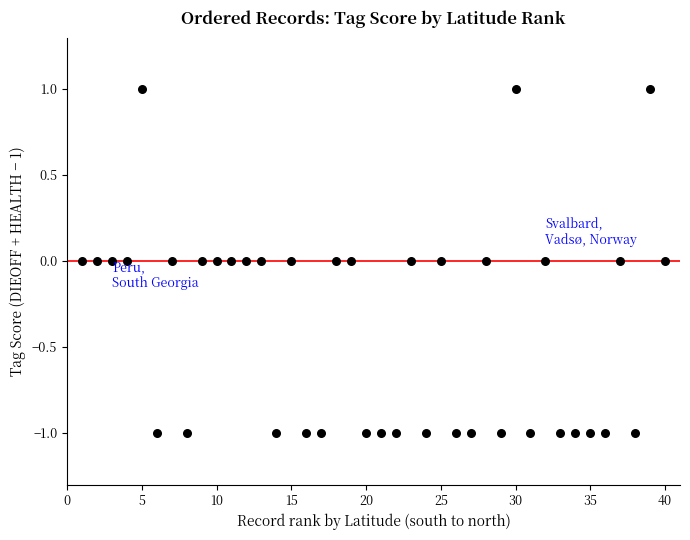

What is the range of X values (max minus min)?

39